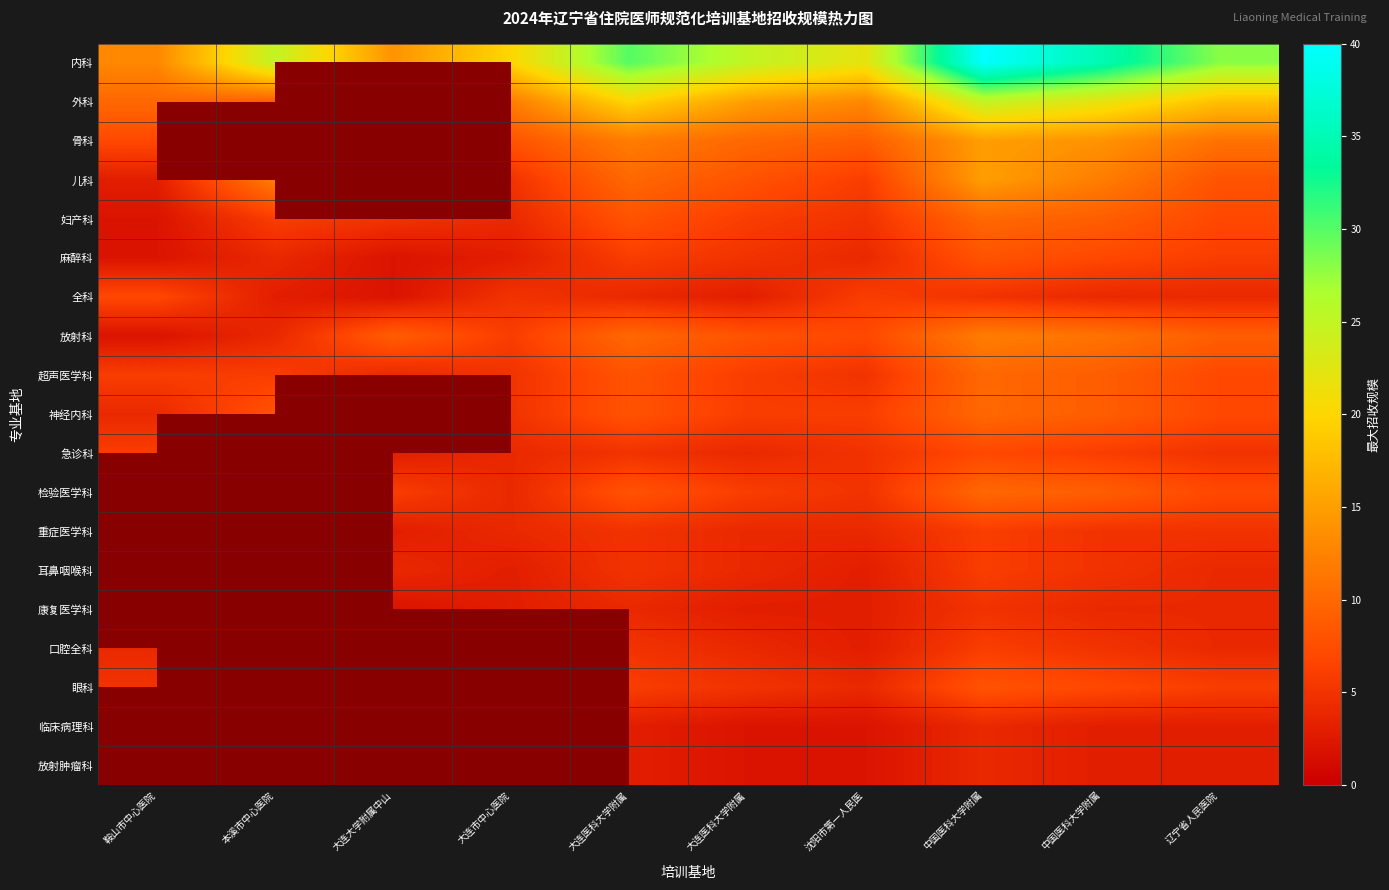

True or false: 外科 has a value of 21.2 at 大连市中心医院.

False